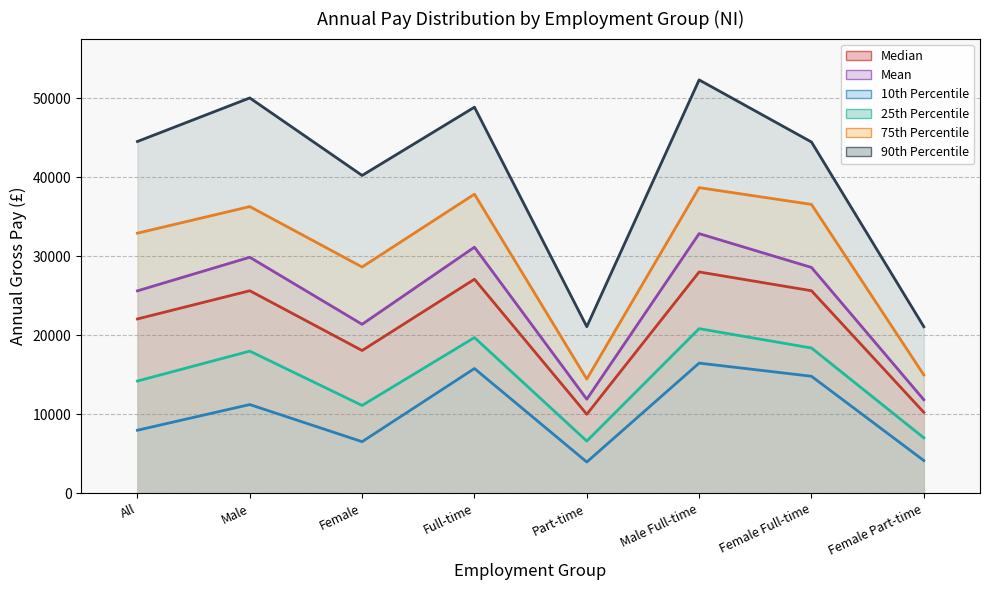

At which category does 10th Percentile reach its first local peak?

Male